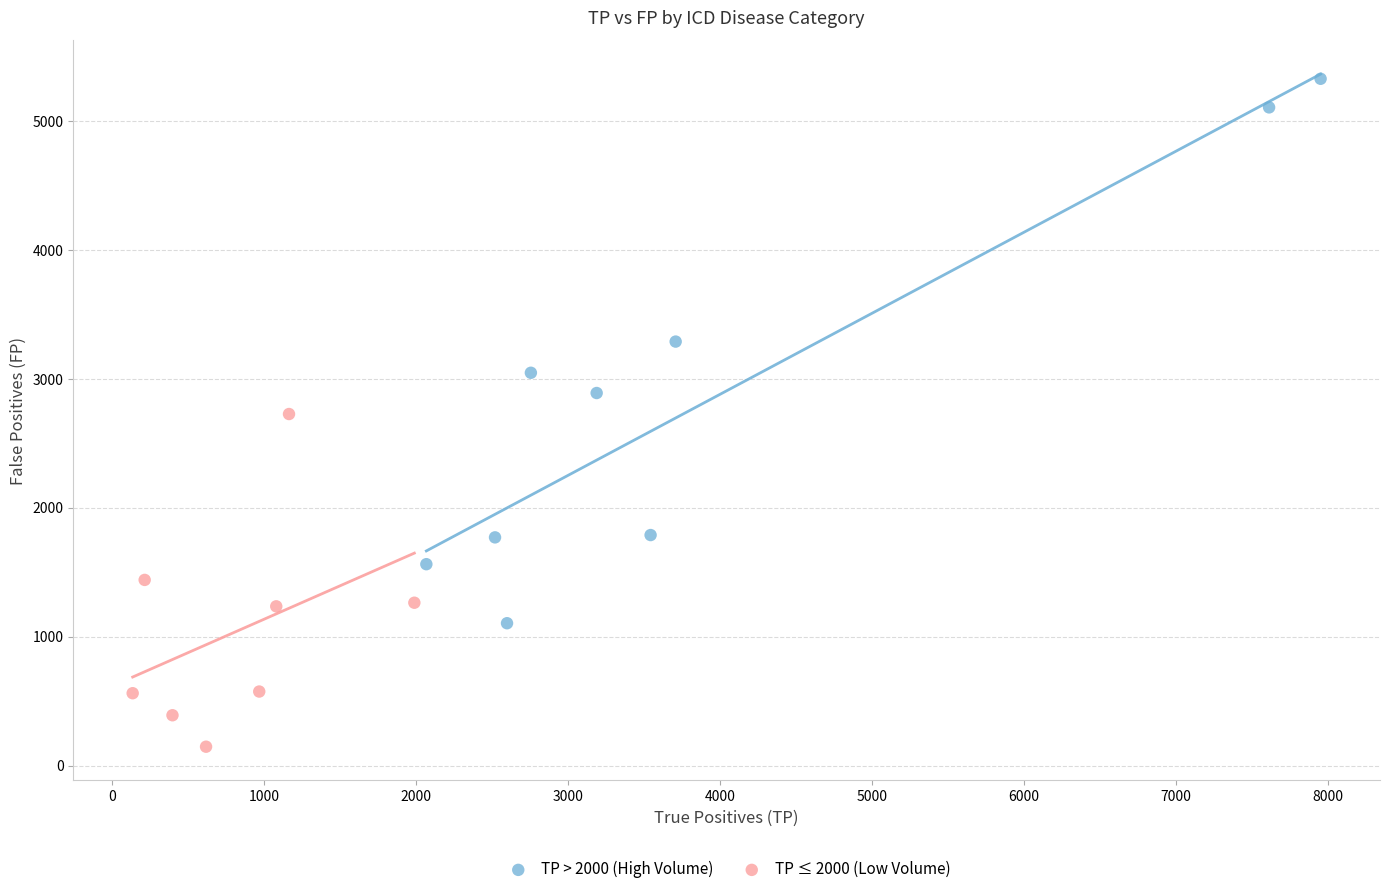

Which series reaches the maximum Y coordinate?

TP > 2000 (High Volume)